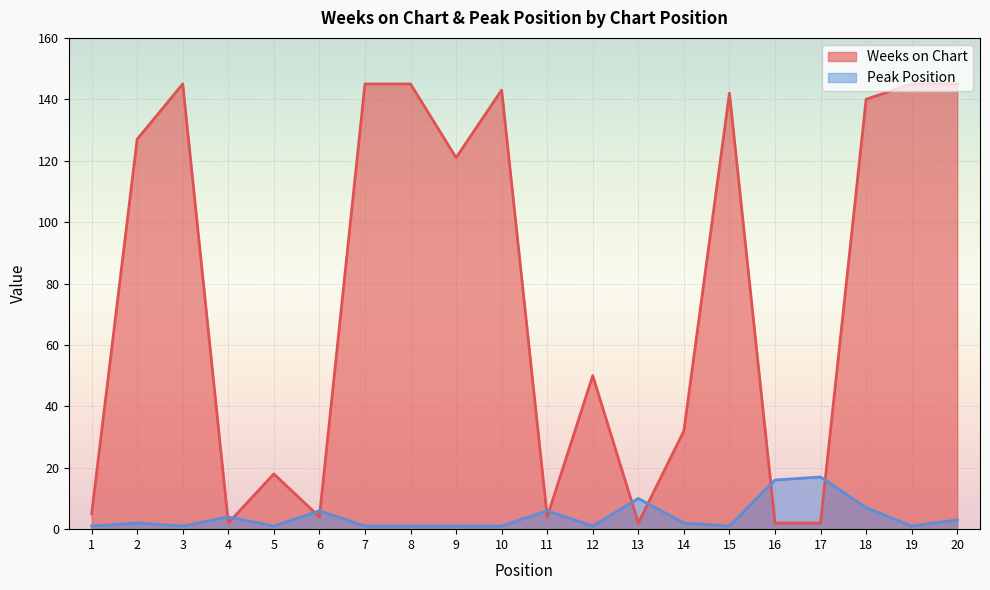

List the series in order of their overall mean, lowest first.

Peak Position, Weeks on Chart